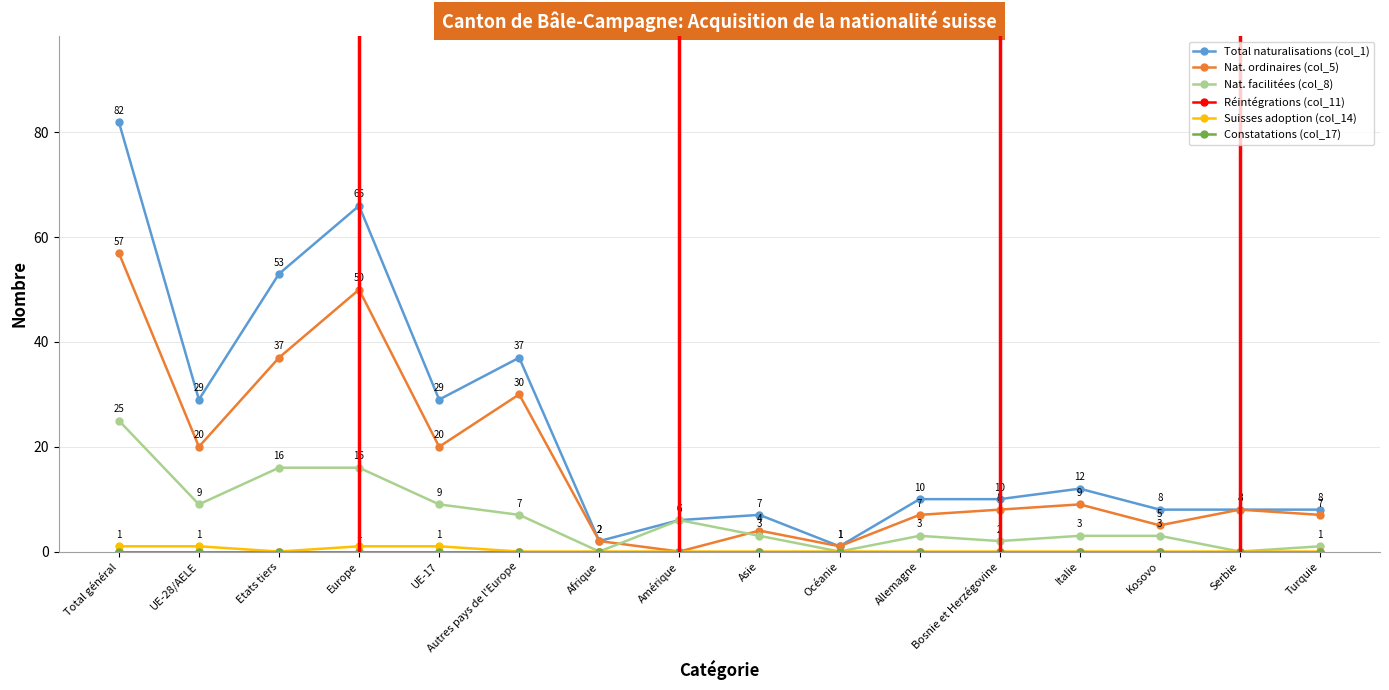

Is this an area chart (filled region under the line)?

No